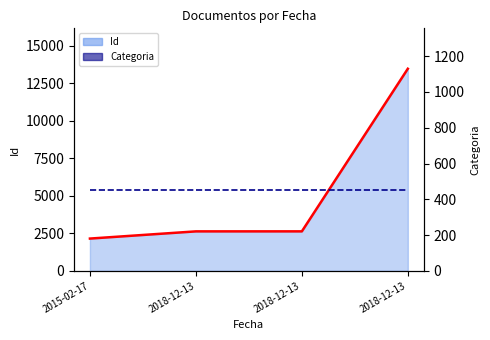

Between 2018-12-13 and 2018-12-13, which is larger?

2018-12-13